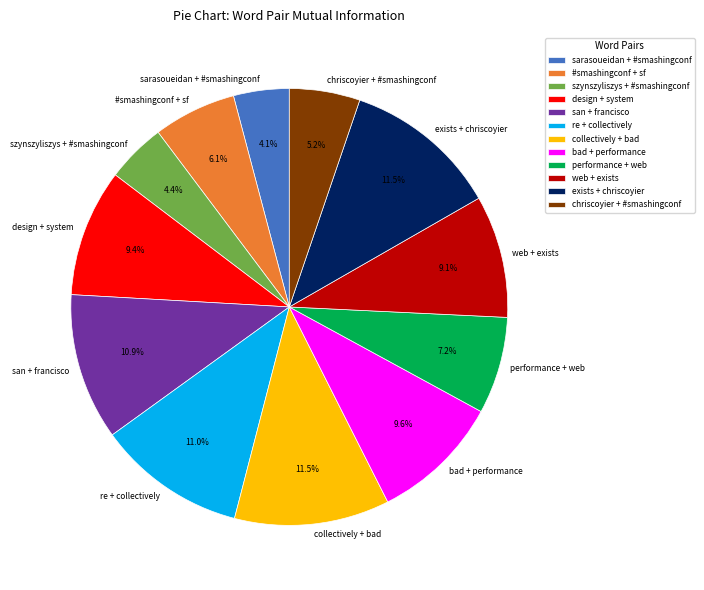

How many segments does this pie chart have?

12